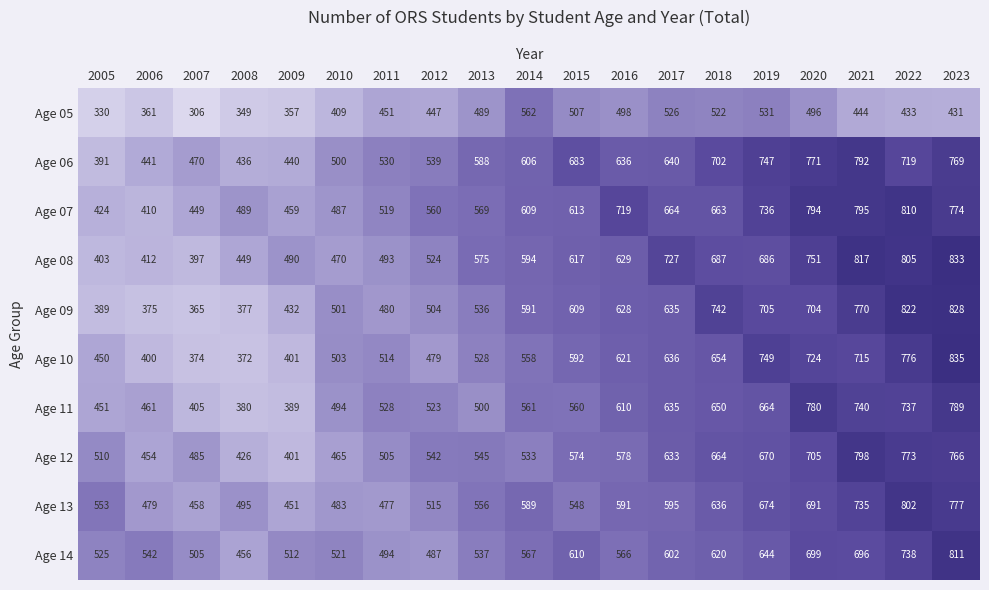

At which label is Age 08 closest to 615?

2015